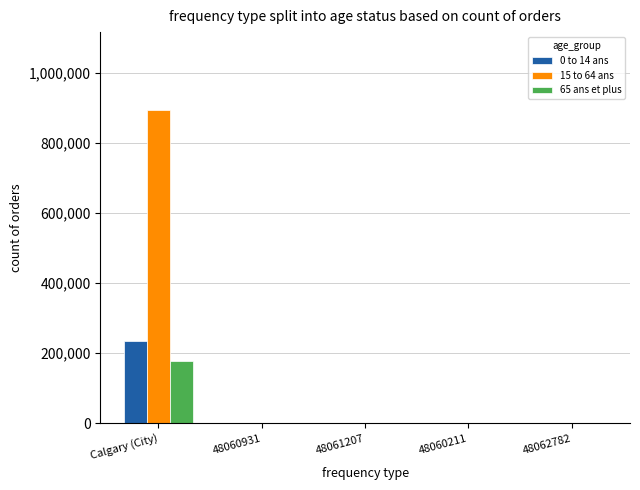

At which label does 15 to 64 ans first exceed 310?

Calgary (City)